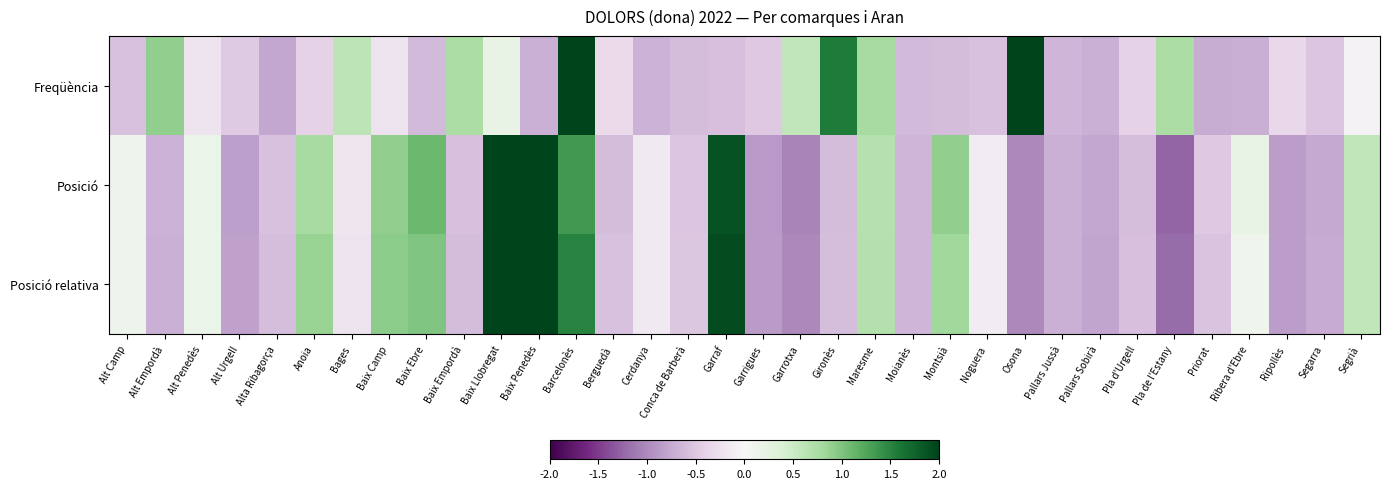

Reading left to right, extract all data points from this chart.

Freqüència: Alt Camp=-0.6	Alt Empordà=0.9	Alt Penedès=-0.2	Alt Urgell=-0.5	Alta Ribagorça=-0.8	Anoia=-0.4	Bages=0.6	Baix Camp=-0.2	Baix Ebre=-0.6	Baix Empordà=0.8	Baix Llobregat=0.2	Baix Penedès=-0.7	Barcelonès=2.0	Berguedà=-0.3	Cerdanya=-0.7	Conca de Barberà=-0.6	Garraf=-0.6	Garrigues=-0.5	Garrotxa=0.6	Gironès=1.6	Maresme=0.8	Moianès=-0.6	Montsià=-0.6	Noguera=-0.6	Osona=2.0	Pallars Jussà=-0.6	Pallars Sobirà=-0.7	Pla d'Urgell=-0.4	Pla de l'Estany=0.8	Priorat=-0.7	Ribera d'Ebre=-0.7	Ripollès=-0.4	Segarra=-0.5	Segrià=-0.1
Posició: Alt Camp=0.1	Alt Empordà=-0.7	Alt Penedès=0.2	Alt Urgell=-0.8	Alta Ribagorça=-0.5	Anoia=0.8	Bages=-0.2	Baix Camp=0.9	Baix Ebre=1.1	Baix Empordà=-0.6	Baix Llobregat=2.0	Baix Penedès=2.0	Barcelonès=1.4	Berguedà=-0.6	Cerdanya=-0.1	Conca de Barberà=-0.5	Garraf=1.9	Garrigues=-0.9	Garrotxa=-1.0	Gironès=-0.6	Maresme=0.7	Moianès=-0.6	Montsià=0.9	Noguera=-0.1	Osona=-1.0	Pallars Jussà=-0.7	Pallars Sobirà=-0.8	Pla d'Urgell=-0.6	Pla de l'Estany=-1.3	Priorat=-0.5	Ribera d'Ebre=0.2	Ripollès=-0.9	Segarra=-0.8	Segrià=0.6
Posició relativa: Alt Camp=0.1	Alt Empordà=-0.7	Alt Penedès=0.2	Alt Urgell=-0.8	Alta Ribagorça=-0.6	Anoia=0.9	Bages=-0.2	Baix Camp=0.9	Baix Ebre=1.0	Baix Empordà=-0.6	Baix Llobregat=2.0	Baix Penedès=2.0	Barcelonès=1.5	Berguedà=-0.6	Cerdanya=-0.1	Conca de Barberà=-0.5	Garraf=1.9	Garrigues=-0.9	Garrotxa=-1.0	Gironès=-0.6	Maresme=0.7	Moianès=-0.6	Montsià=0.8	Noguera=-0.1	Osona=-1.0	Pallars Jussà=-0.7	Pallars Sobirà=-0.8	Pla d'Urgell=-0.6	Pla de l'Estany=-1.2	Priorat=-0.5	Ribera d'Ebre=0.1	Ripollès=-0.9	Segarra=-0.7	Segrià=0.6